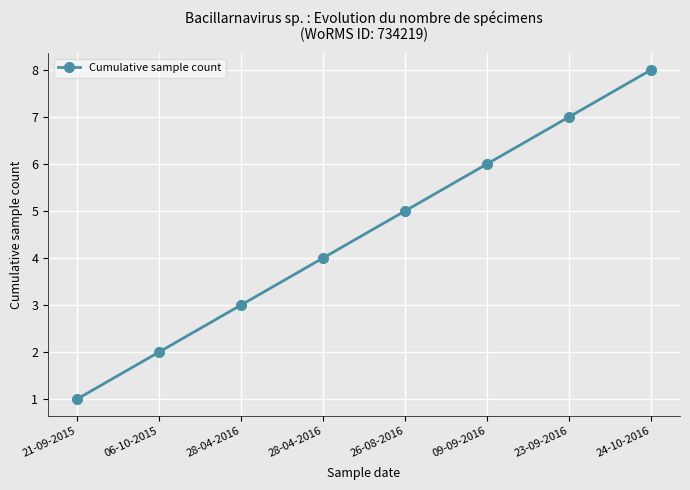

Does the chart have visible grid lines?

Yes